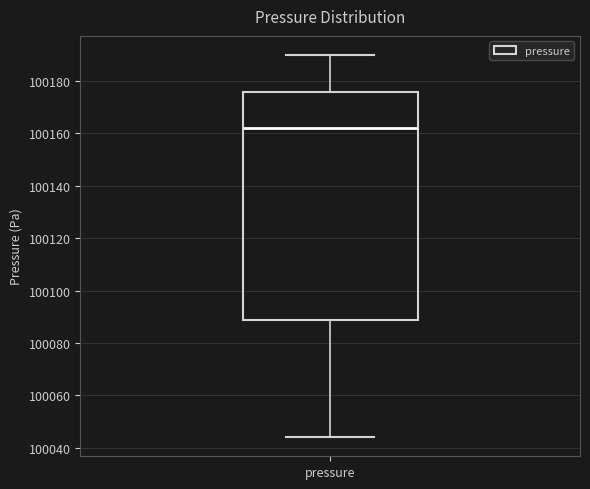

Where is the lower edge of the box for pressure on the y-axis? The values are not printed on the chart, so give them approximately, as read against the axis.

100088